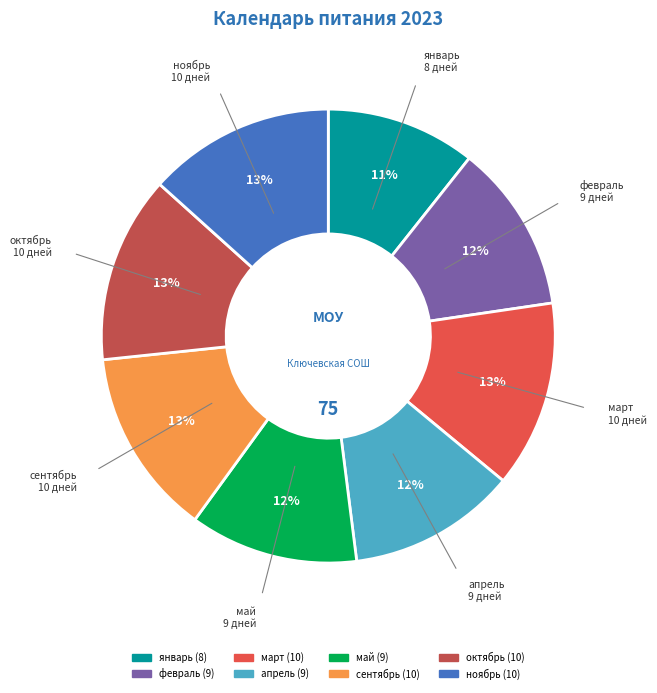

Which slice is the smallest?

январь